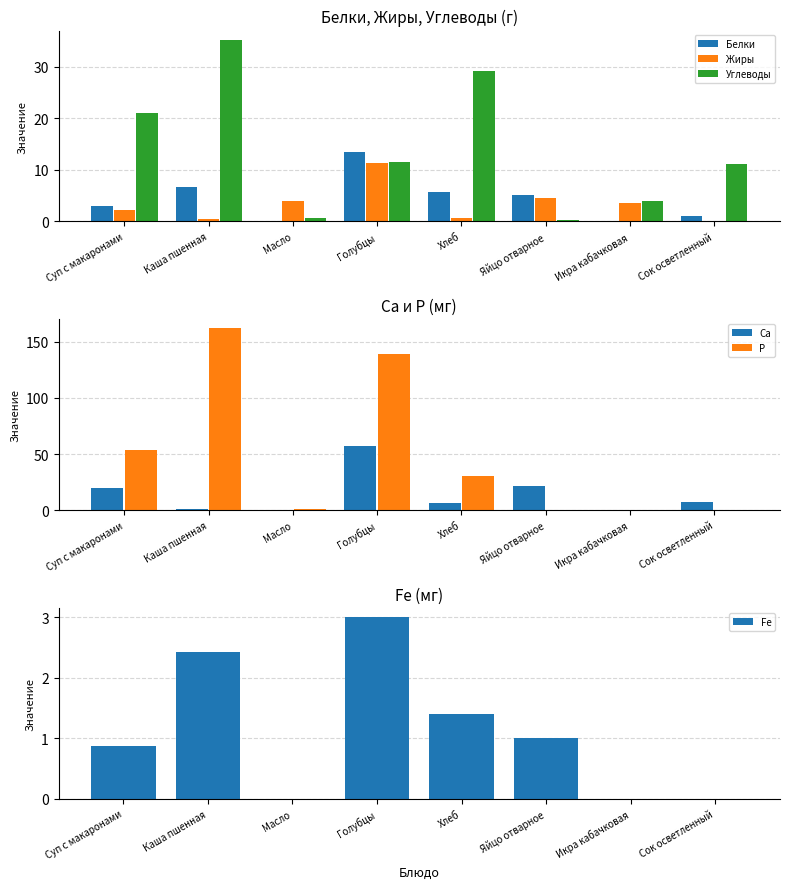

How many positive values does the Са series have?

7